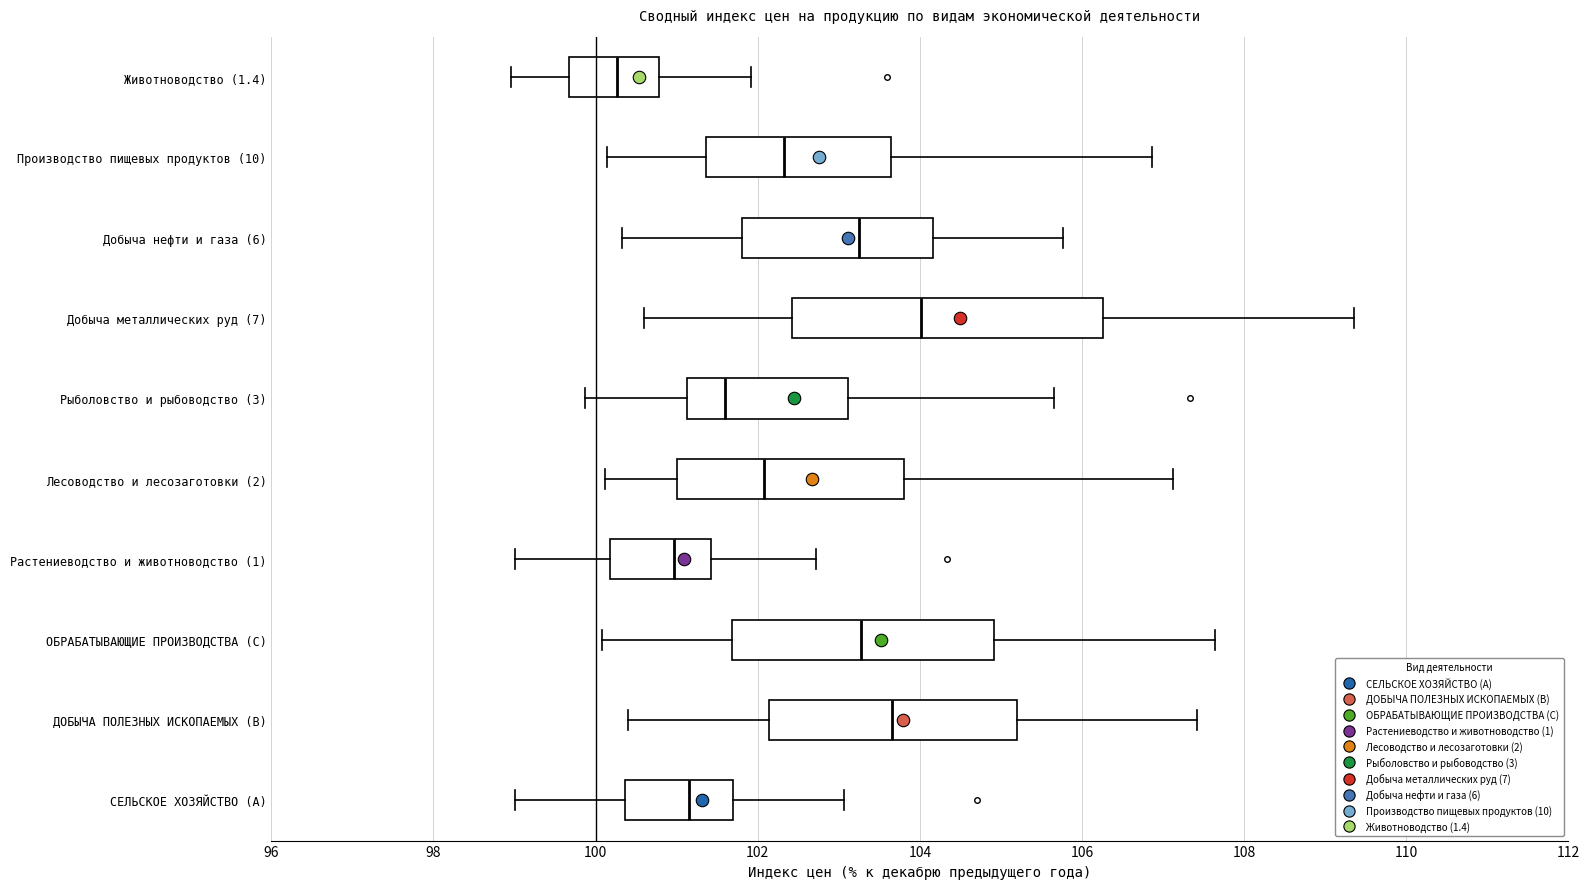

Reading bottom to top, read every box against the x-axis: the position of its median line, the range the box covers, and the ends of its whiskers. The values are not printed on the chart, so give them approximately, as read against the axis.

СЕЛЬСКОЕ ХОЗЯЙСТВО (A): median 101.2, box 100.4 to 101.6, whiskers 99.0 to 103.0
ДОБЫЧА ПОЛЕЗНЫХ ИСКОПАЕМЫХ (B): median 103.6, box 102.2 to 105.2, whiskers 100.4 to 107.4
ОБРАБАТЫВАЮЩИЕ ПРОИЗВОДСТВА (C): median 103.2, box 101.6 to 105.0, whiskers 100.0 to 107.6
Растениеводство и животноводство (1): median 101.0, box 100.2 to 101.4, whiskers 99.0 to 102.8
Лесоводство и лесозаготовки (2): median 102.0, box 101.0 to 103.8, whiskers 100.2 to 107.2
Рыболовство и рыбоводство (3): median 101.6, box 101.2 to 103.2, whiskers 99.8 to 105.6
Добыча металлических руд (7): median 104.0, box 102.4 to 106.2, whiskers 100.6 to 109.4
Добыча нефти и газа (6): median 103.2, box 101.8 to 104.2, whiskers 100.4 to 105.8
Производство пищевых продуктов (10): median 102.4, box 101.4 to 103.6, whiskers 100.2 to 106.8
Животноводство (1.4): median 100.2, box 99.6 to 100.8, whiskers 99.0 to 102.0